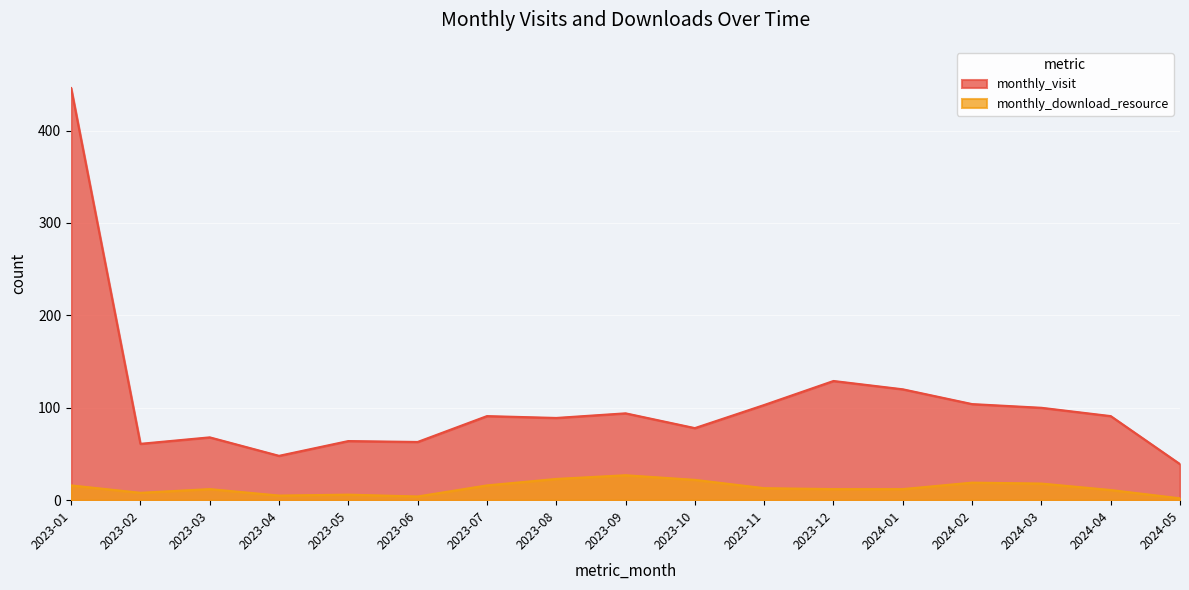

How many lines are shown in the chart?

2